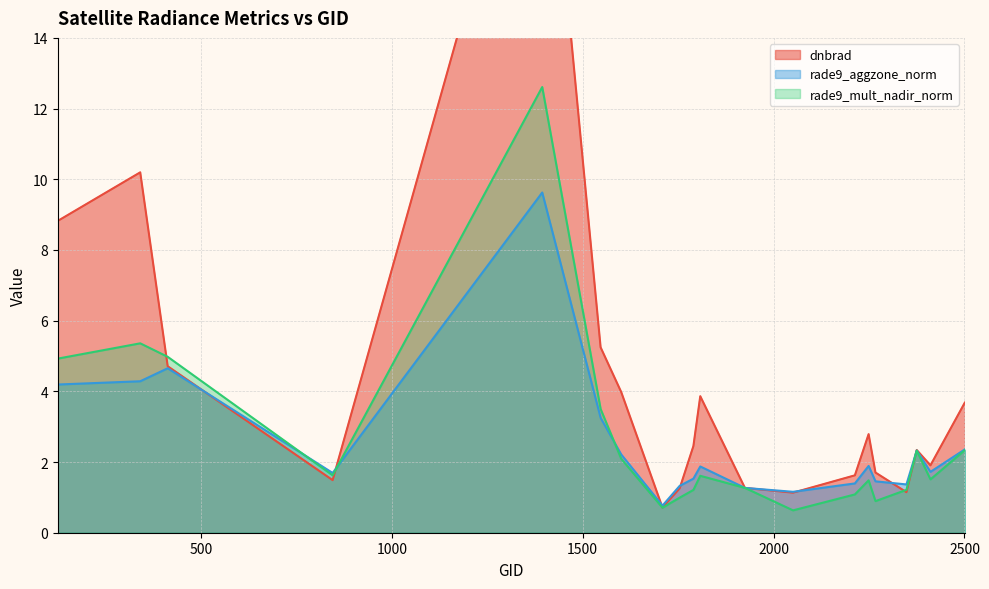

Which label corresponds to the smallest value in the chart?

2051